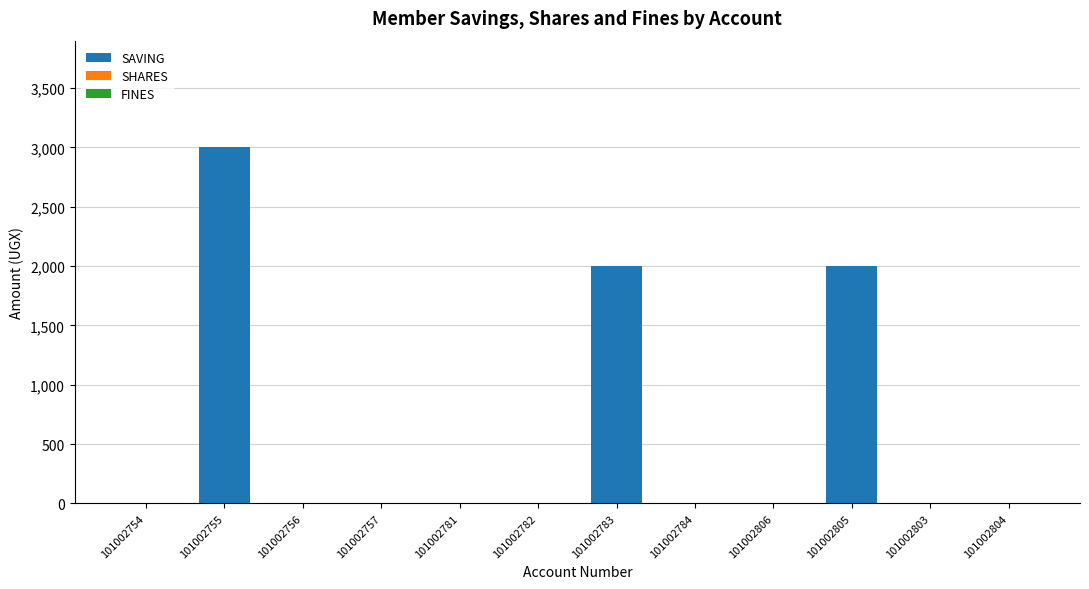

What is the greatest value displayed?

3000